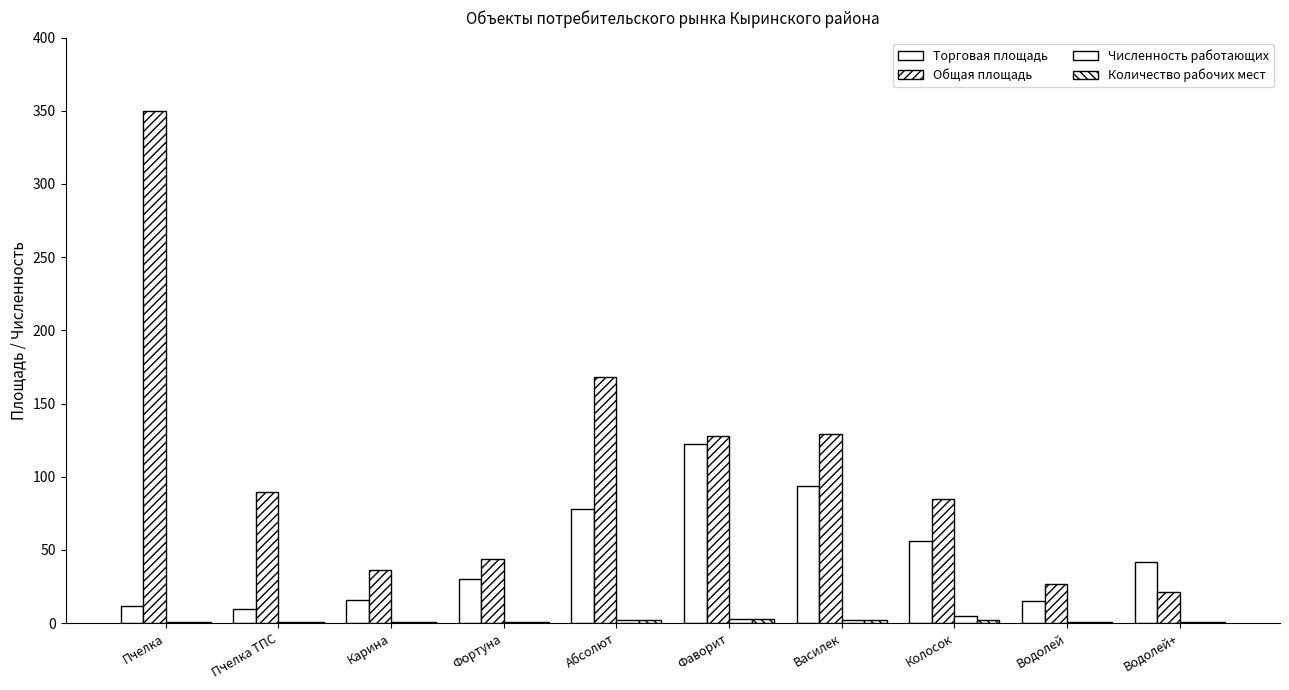

What is the difference between the Общая площадь values at Водолей and Фаворит?

101.0